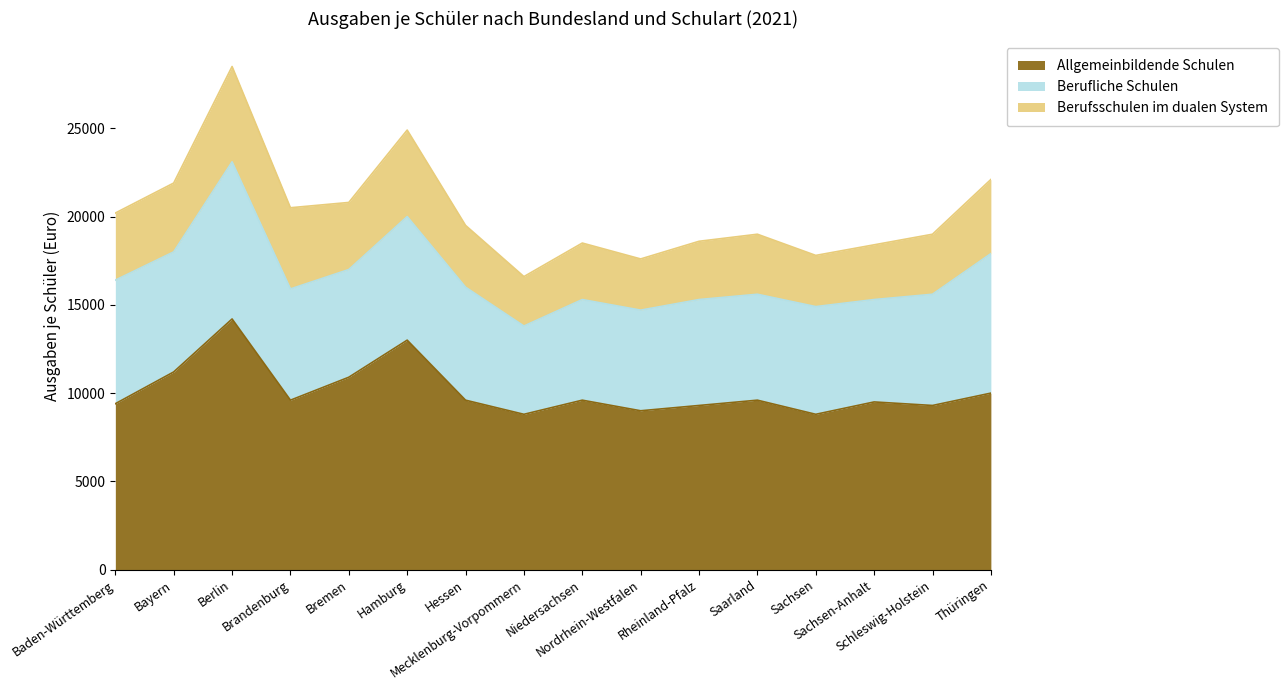

Reading left to right, transcribe all the data shown in this chart.

Allgemeinbildende Schulen: 9400	11200	14200	9600	10900	13000	9600	8800	9600	9000	9300	9600	8800	9500	9300	10000
Berufliche Schulen: 7000	6800	8900	6300	6100	7000	6400	5000	5700	5700	6000	6000	6100	5800	6300	7900
Berufsschulen im dualen System: 3800	3900	5400	4600	3800	4900	3500	2800	3200	2900	3300	3400	2900	3100	3400	4200